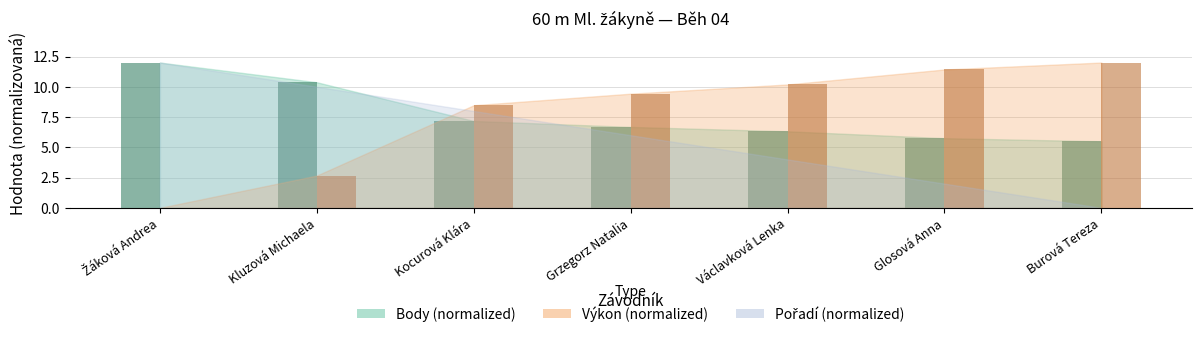

What is the total value across all series at Kocurová Klára?

15.7